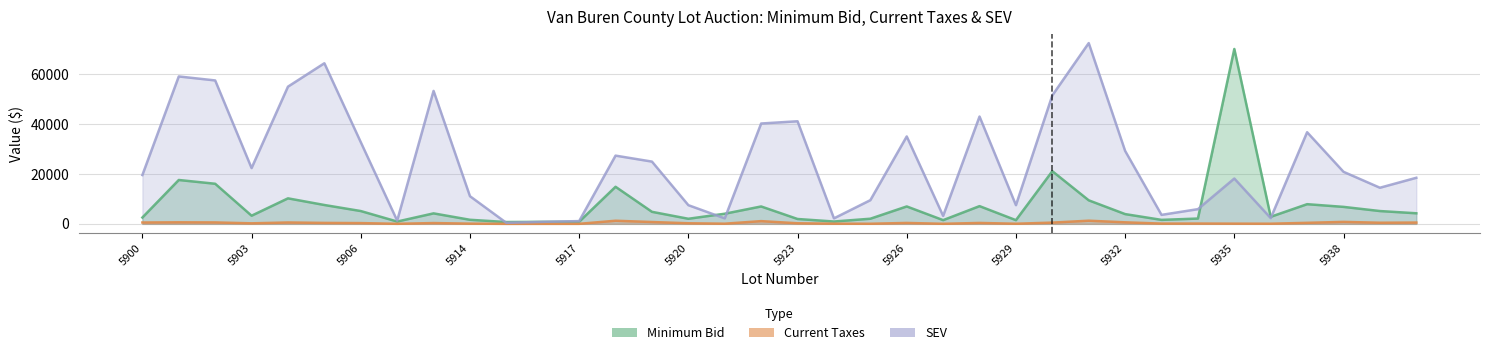

What are all the series names shown in the legend?

Minimum Bid, Current Taxes, SEV